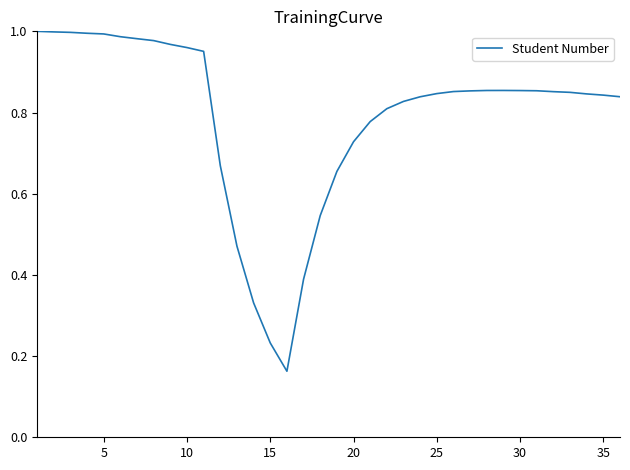

What is the value of the 13th point from the left?

0.5